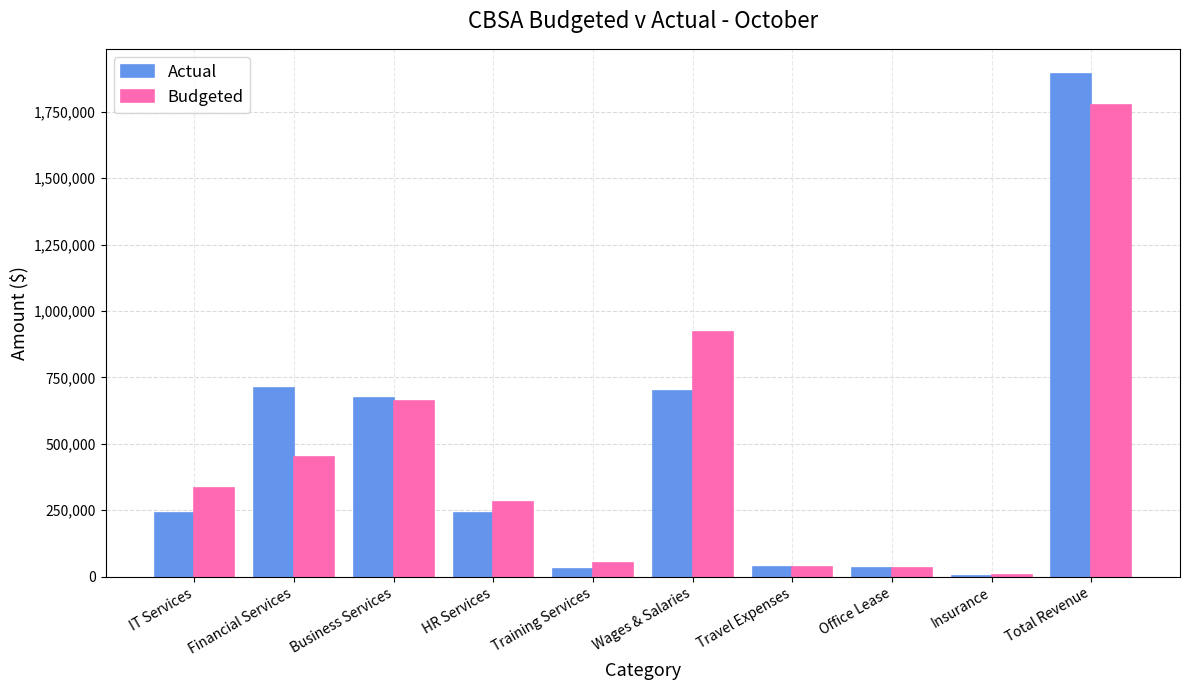

Which series changed the most between HR Services and Office Lease?

Budgeted